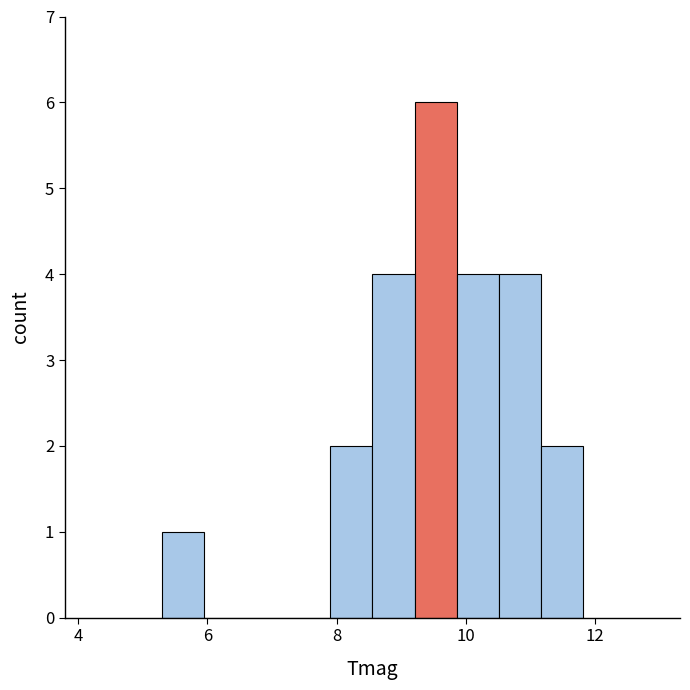

Read against the x-axis, roughly where is the centre of the tallest bar?

9.6